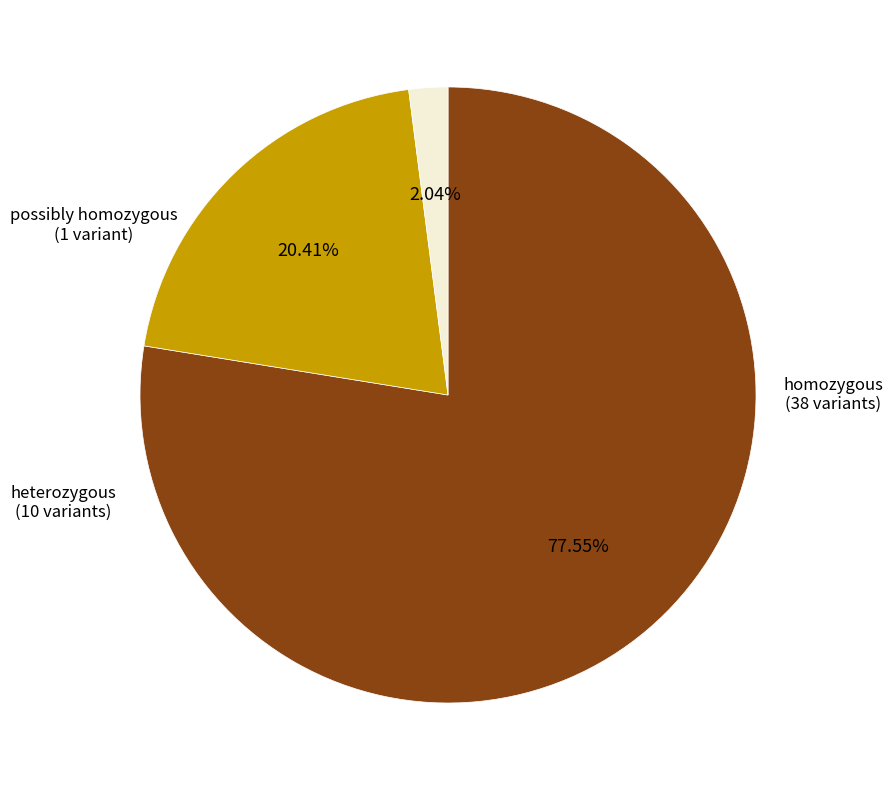

Count the number of slices in the pie.

3